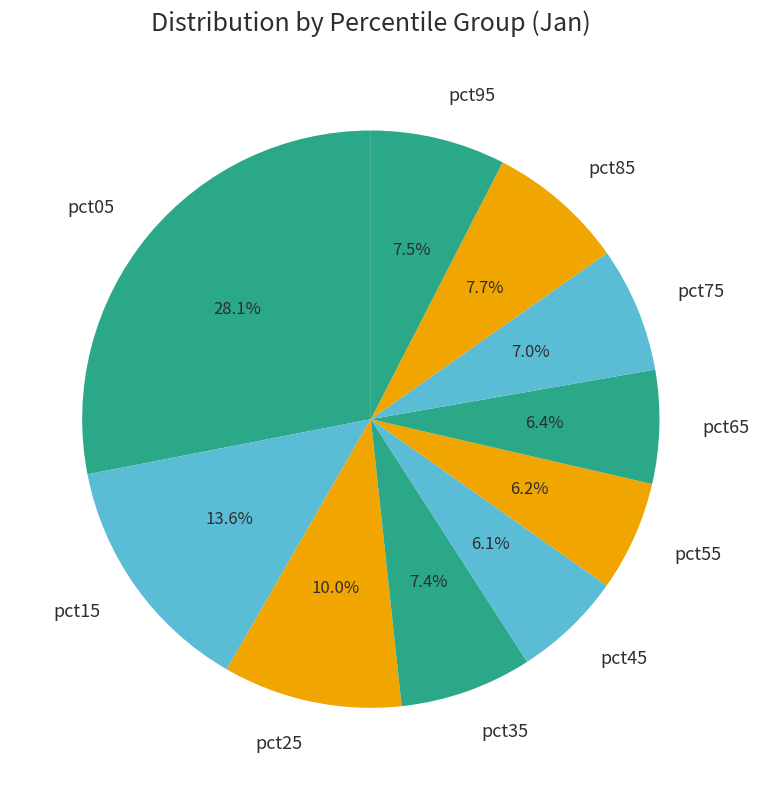

Combined, do pct15 and pct25 account for over 50%?

No